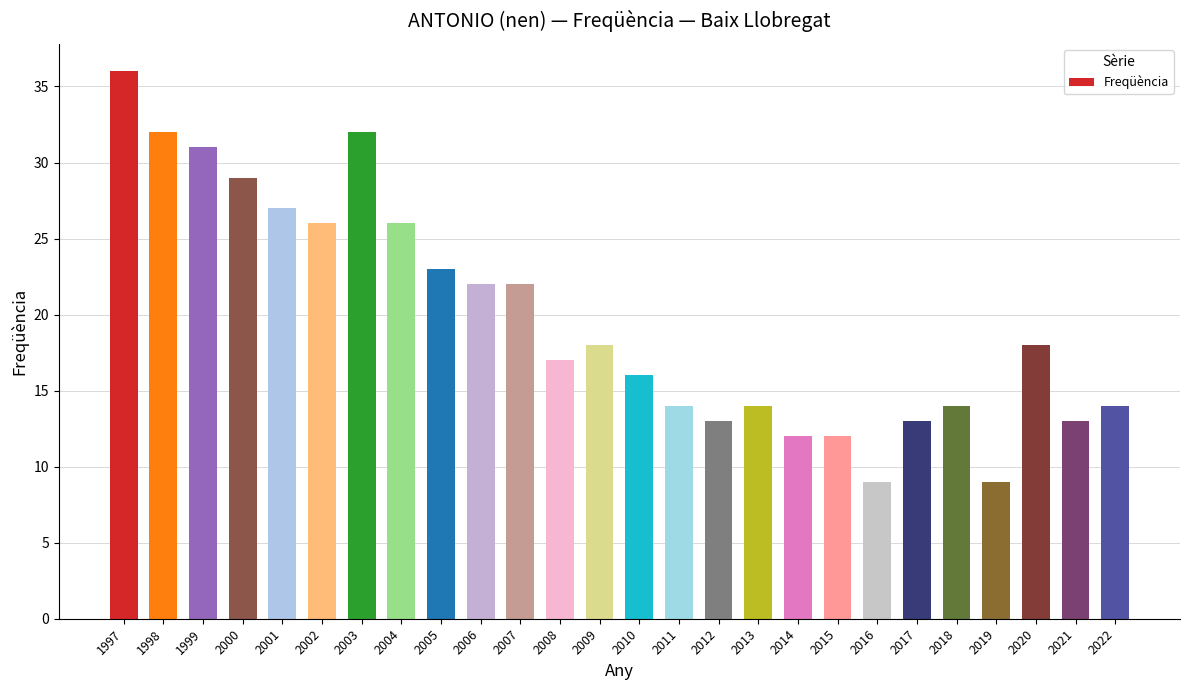

What is the average value?

20